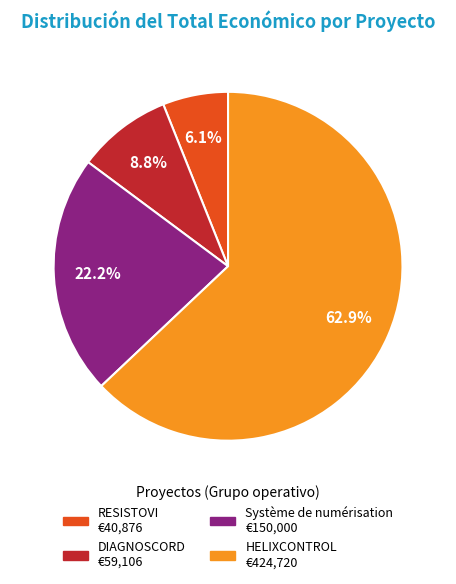

To the nearest percent, what is the average slice percentage?

25%